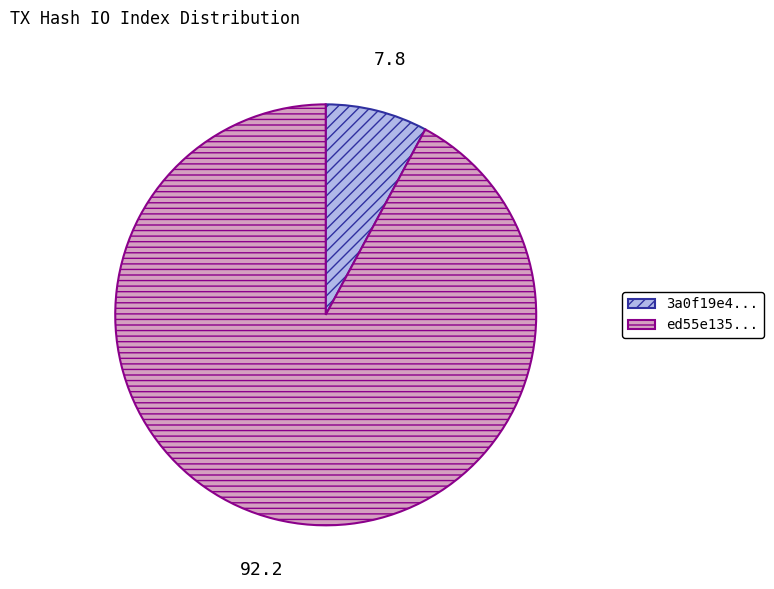

Rank the categories by value from lowest to highest.

3a0f19e4..., ed55e135...